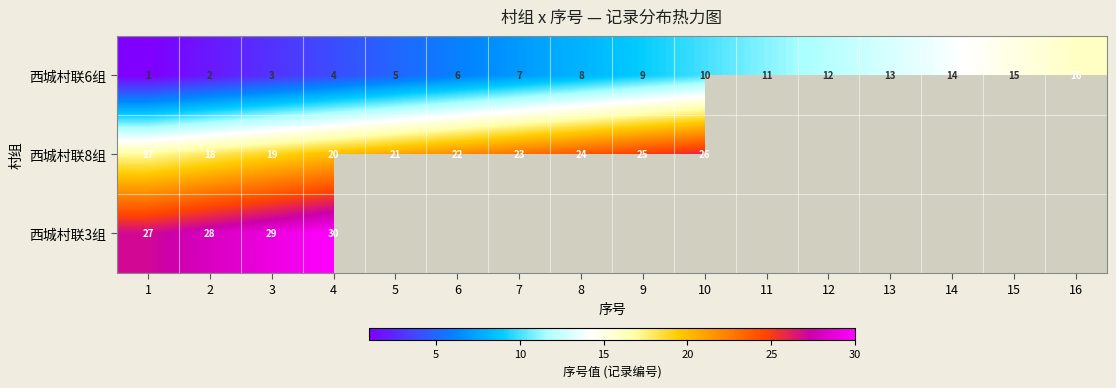

At which label does 西城村联6组 reach its peak?

16